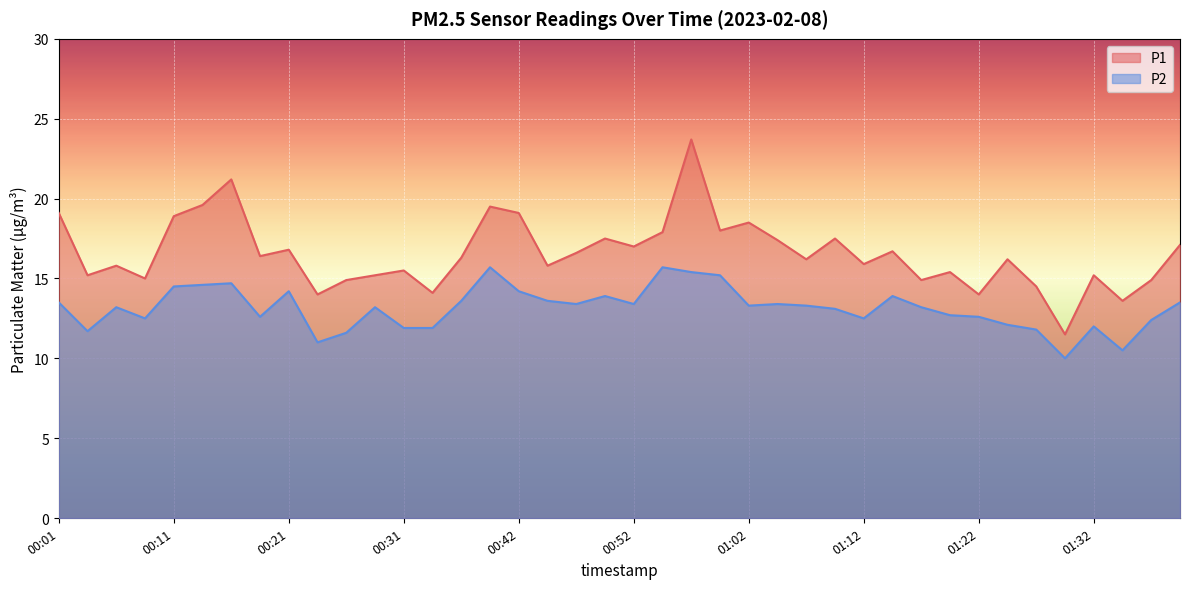

Where is the first local minimum for P1?

00:03